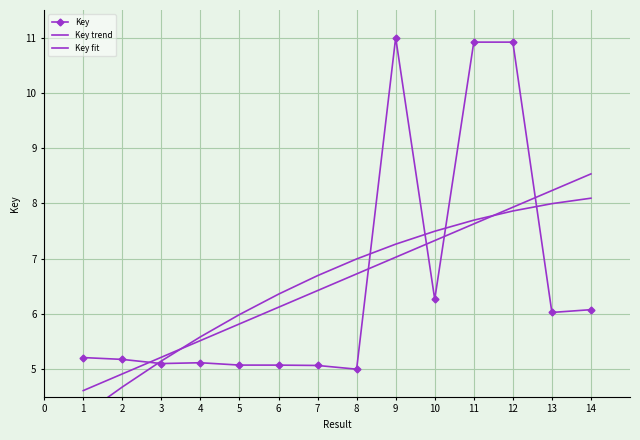

How many lines are shown in the chart?

3